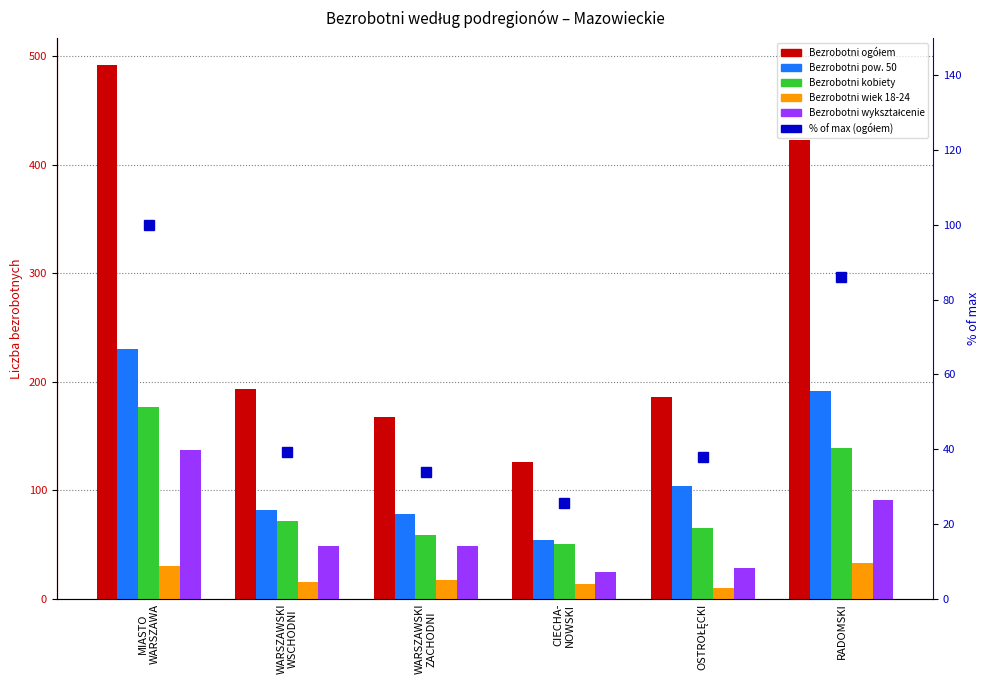

What is the label of the 4th bar from the right?

WARSZAWSKI
ZACHODNI